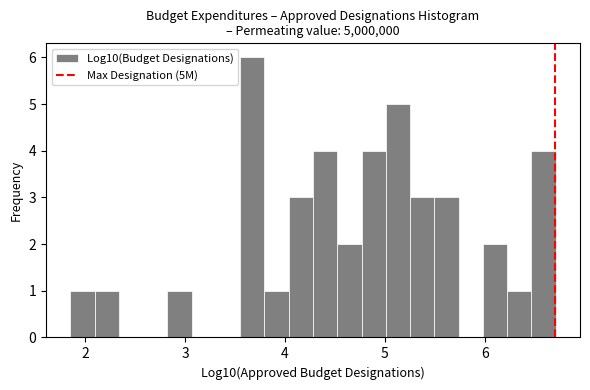

Read against the x-axis, roughly where is the centre of the tallest bar?

3.7